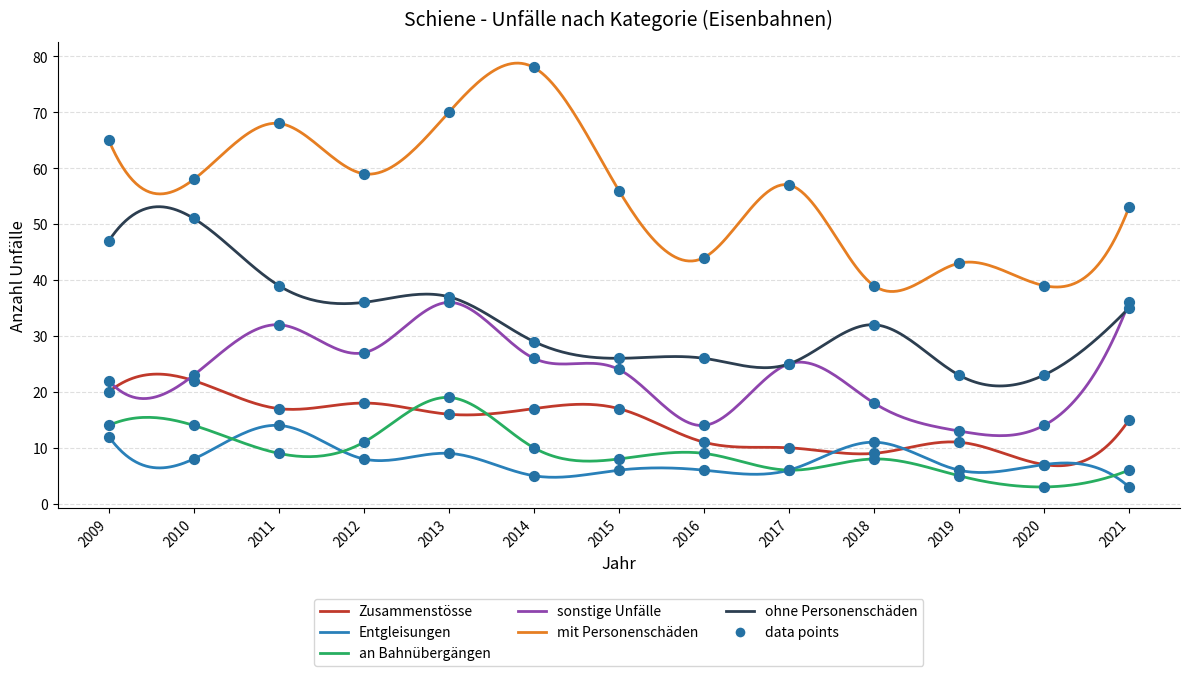

At how many categories does at least one series exceed 26?

13